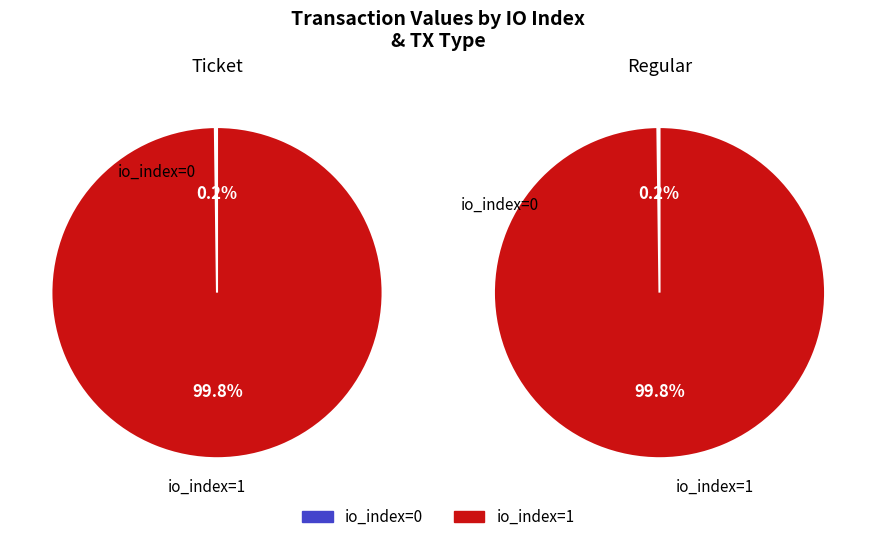

Which category has the biggest portion of the pie?

io_index=1